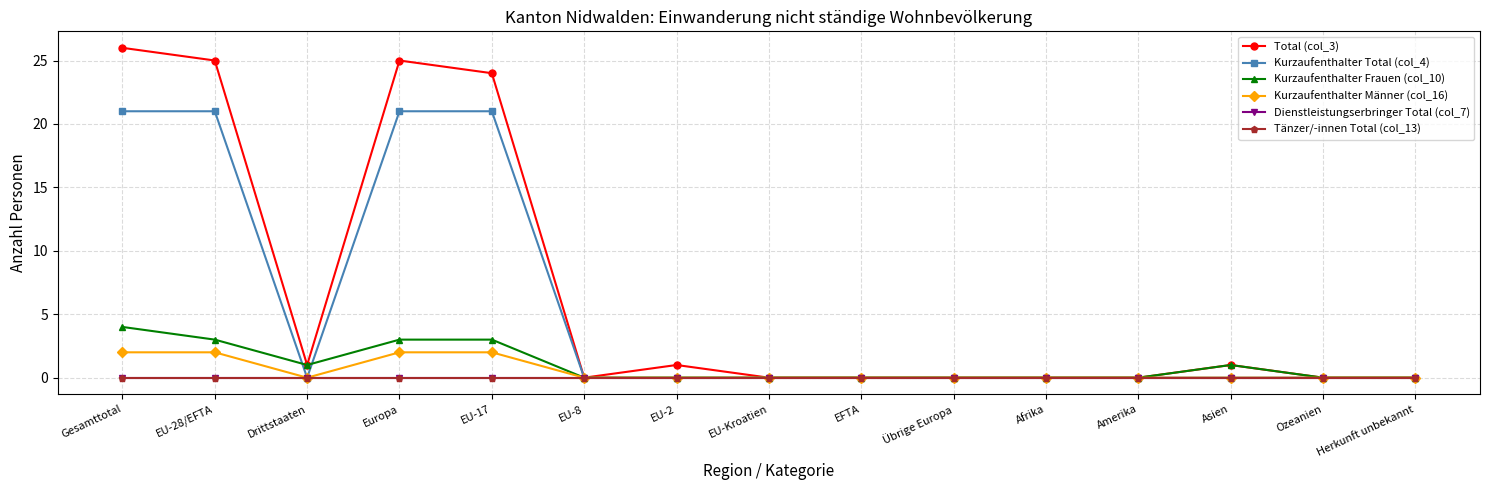

Which has a higher value, EU-8 or Übrige Europa?

EU-8